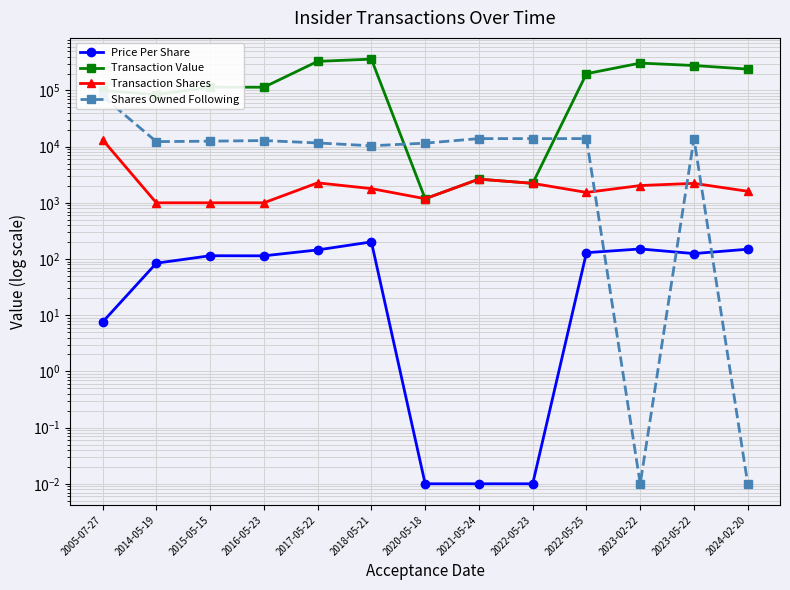

True or false: Transaction Shares has more than 1 interior local peaks.

True